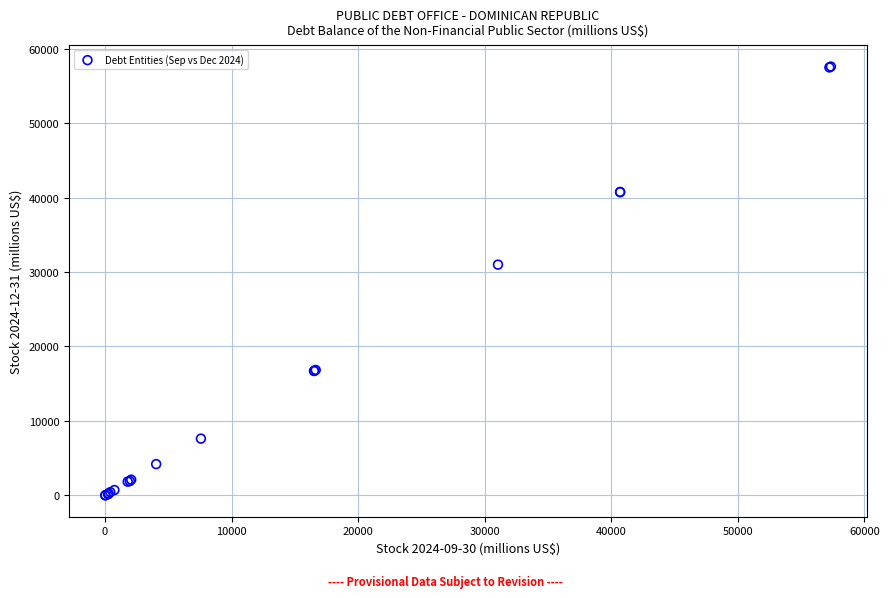

What Y value in the scatter plot is closest to 28803?

30989.8